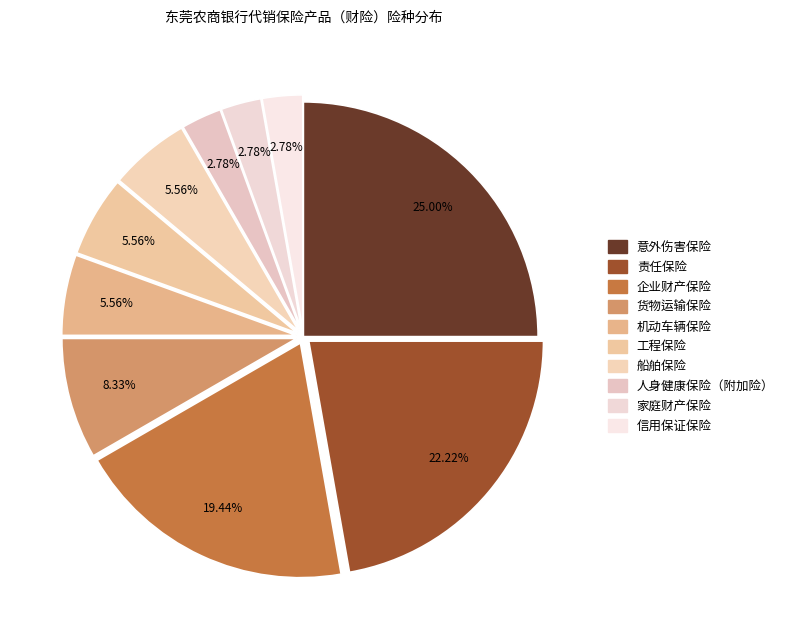

Which slice is the smallest?

人身健康保险（附加险）